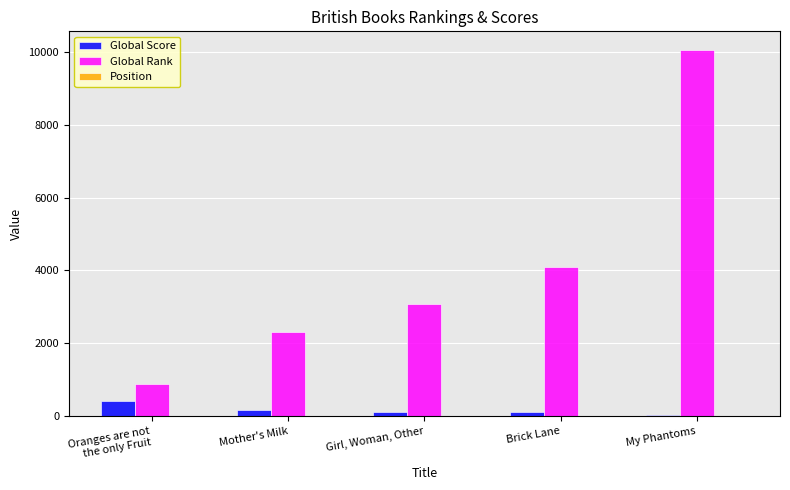

What is the sum of all Global Rank values?

20438